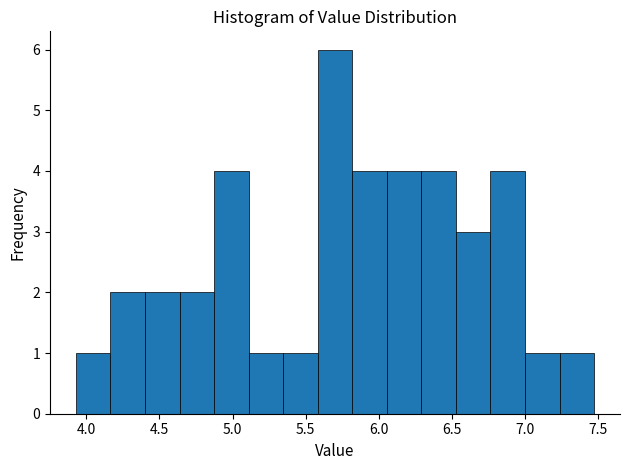

What is the height of the bar covering 4.65 to 4.85 on the x-axis? Neither the bar edges nor the heights are printed on the chart, so give them approximately, as read against the axes.

2